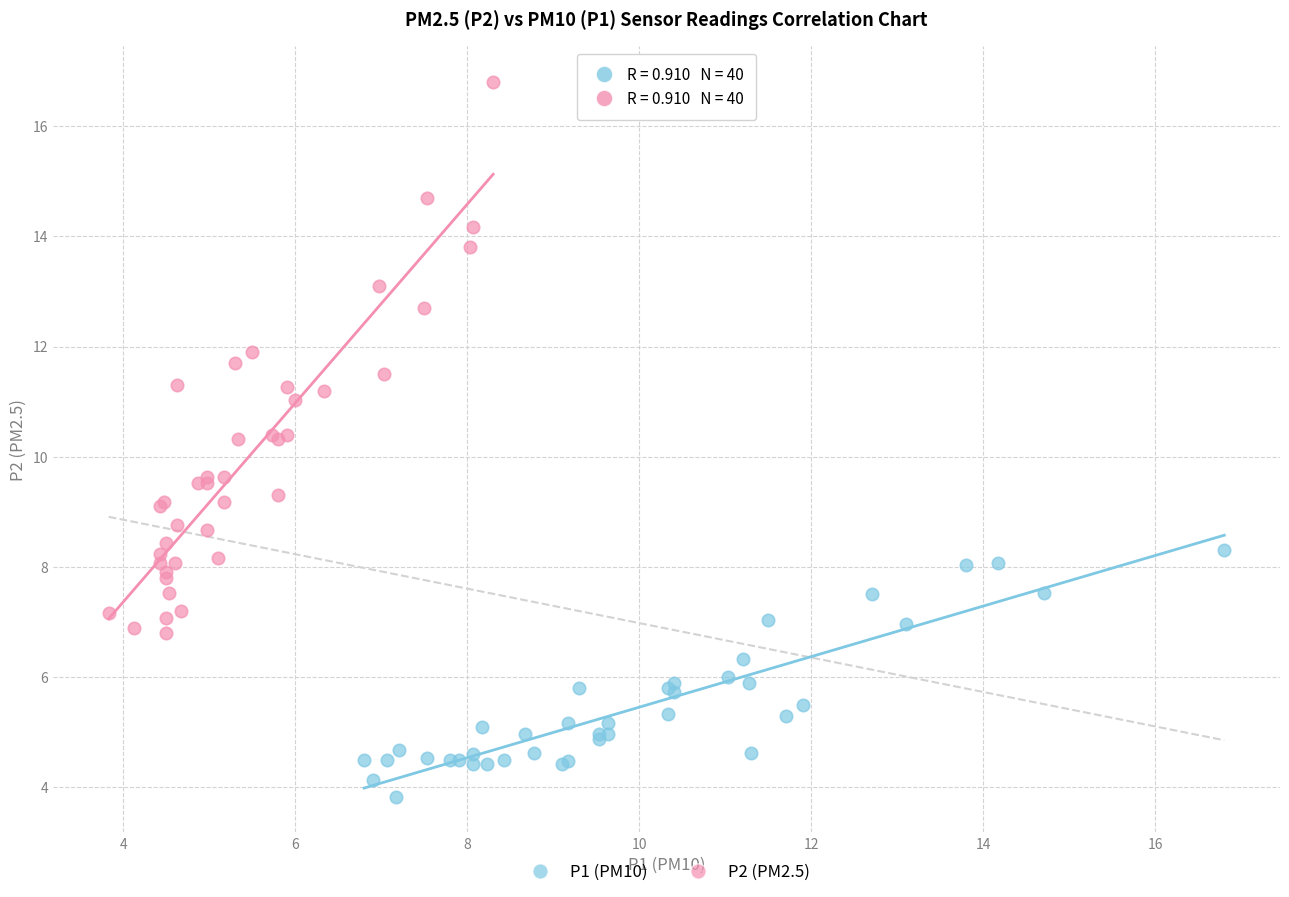

Which series has the widest spread of Y values?

P2 (PM2.5)